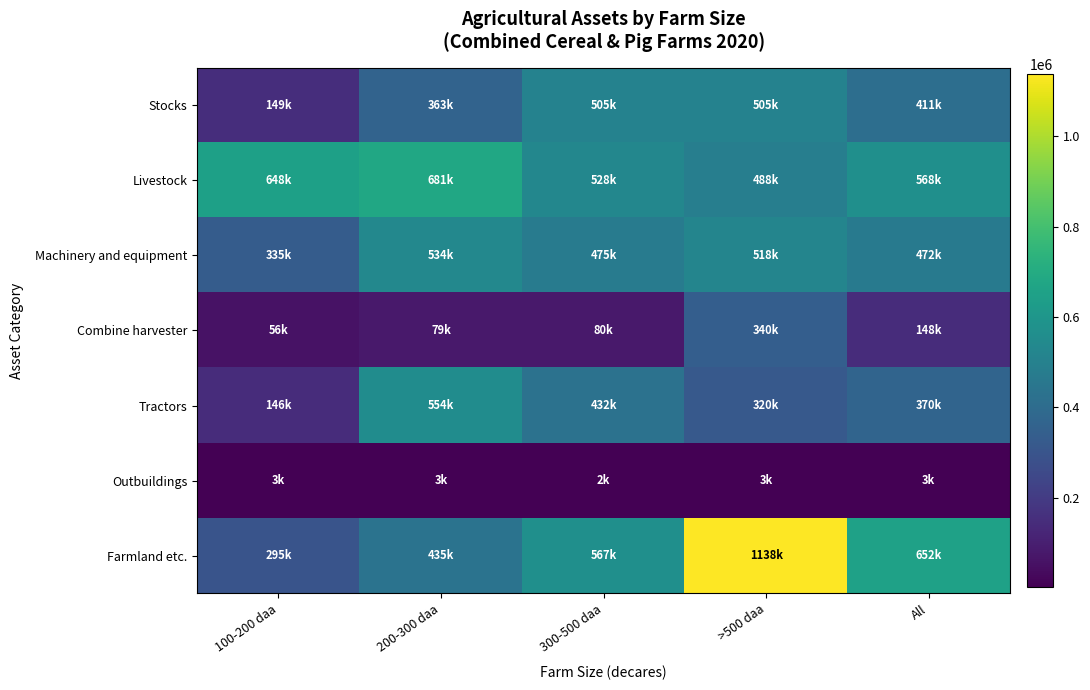

At which category does the chart reach its peak across all series?

>500 daa